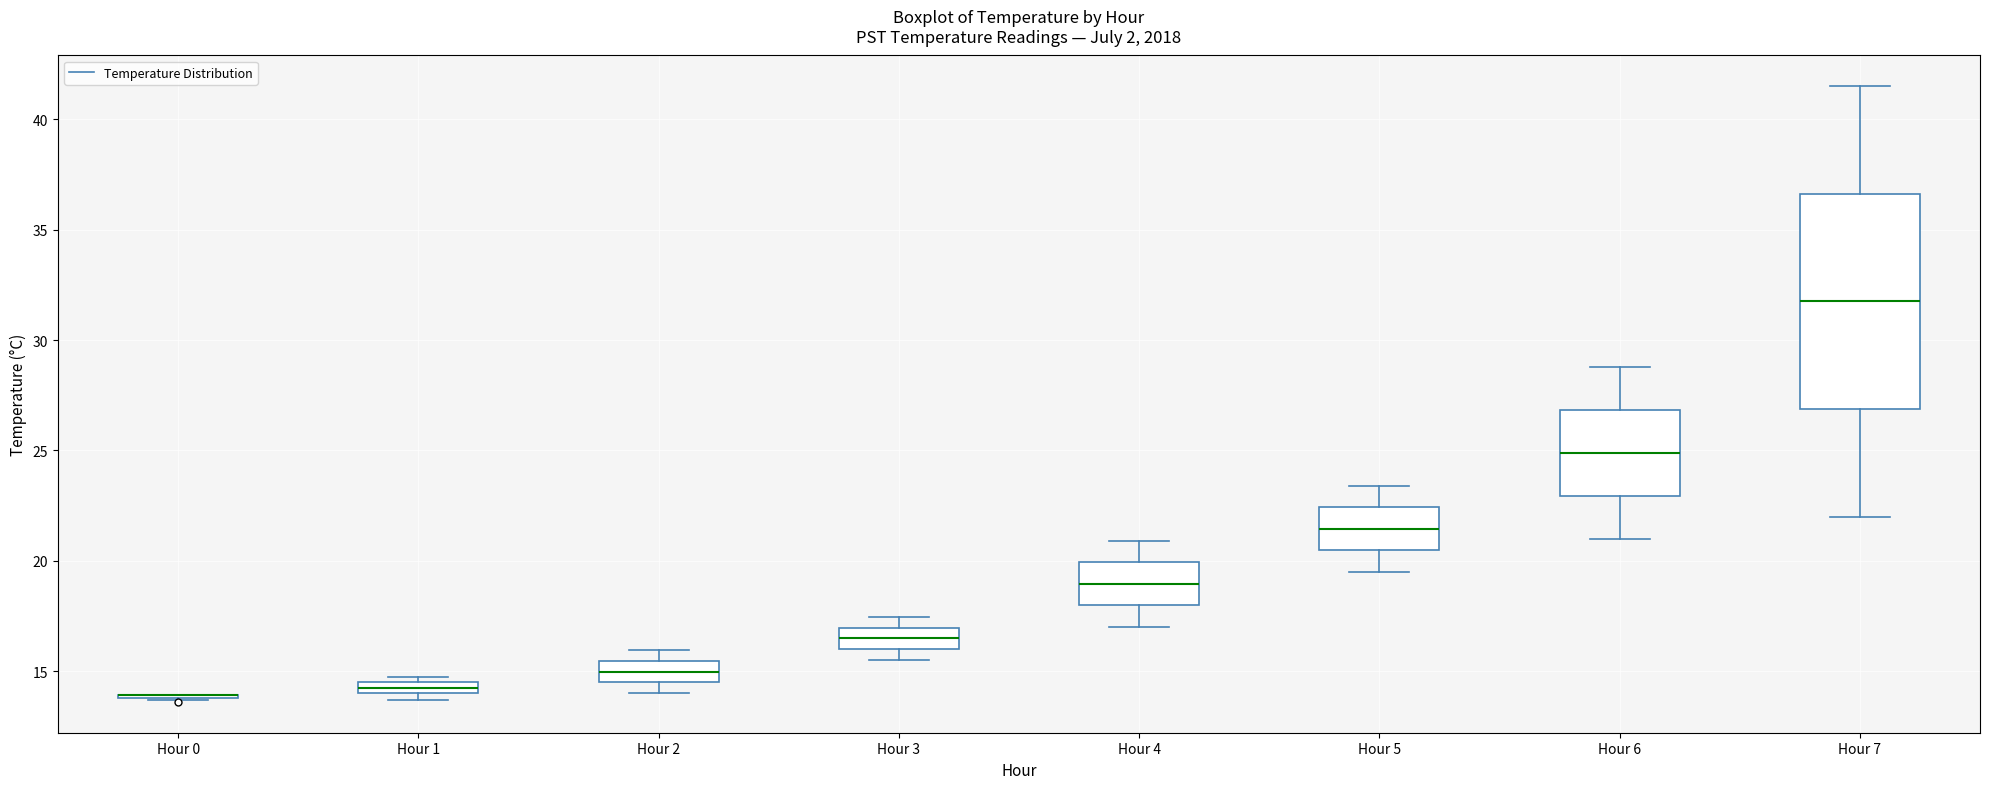

Comparing the boxes themselves (not the whiskers), which one is the tallest?

Hour 7